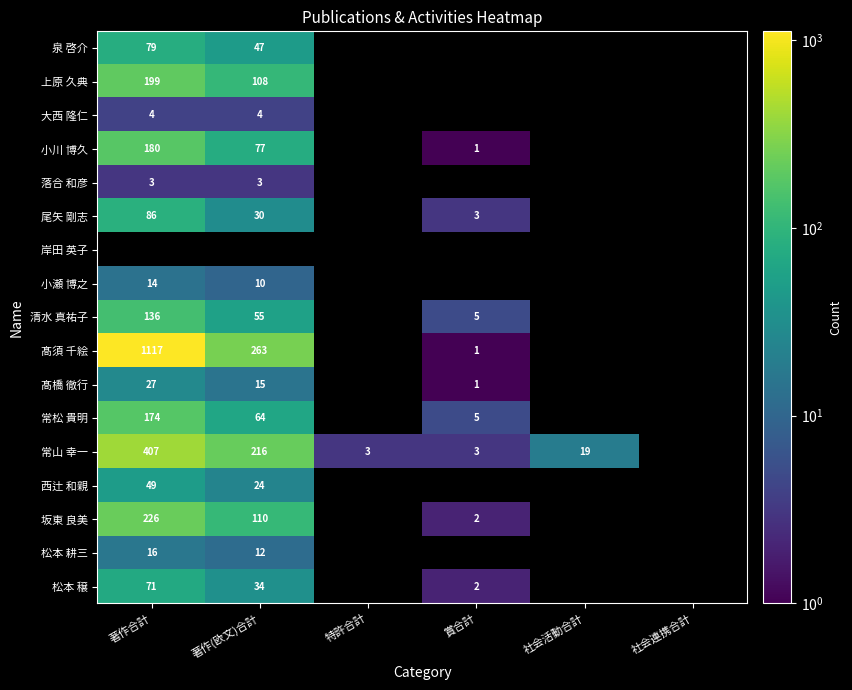

Is it true that 尾矢 剛志 equals 45 at 著作(欧文)合計?

False